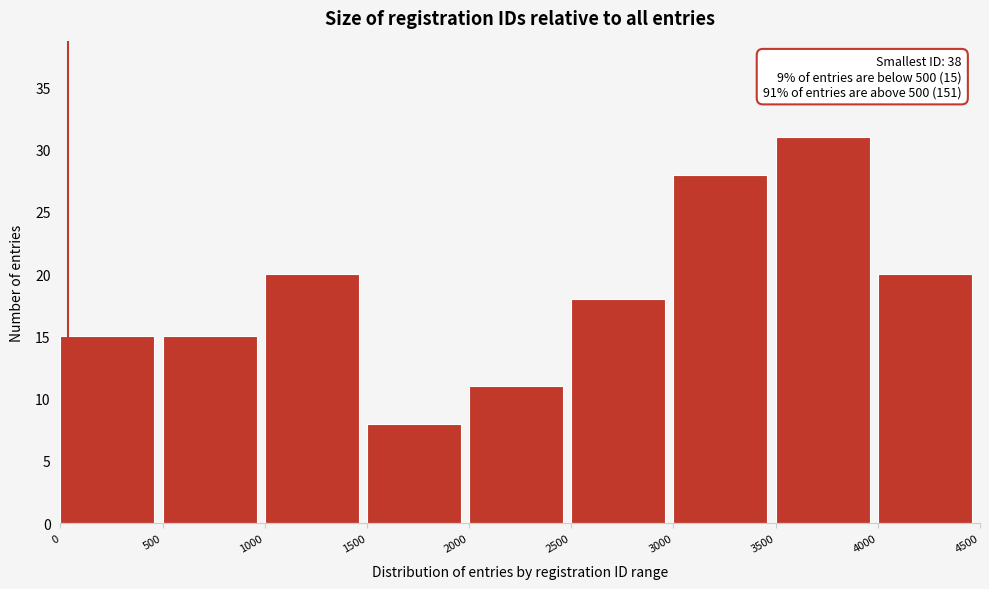

Which range on the x-axis has the tallest bar?

3500 to 4000